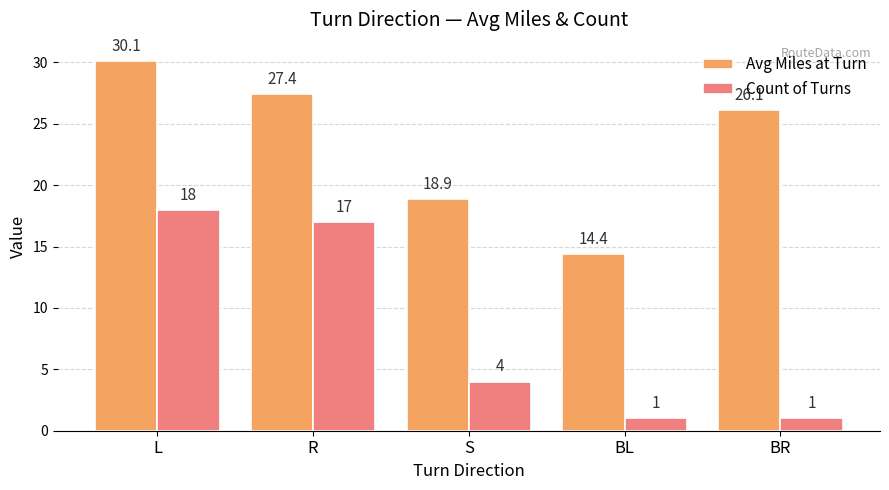

What is the value of the Count of Turns bar at the 5th from the left?

1.0